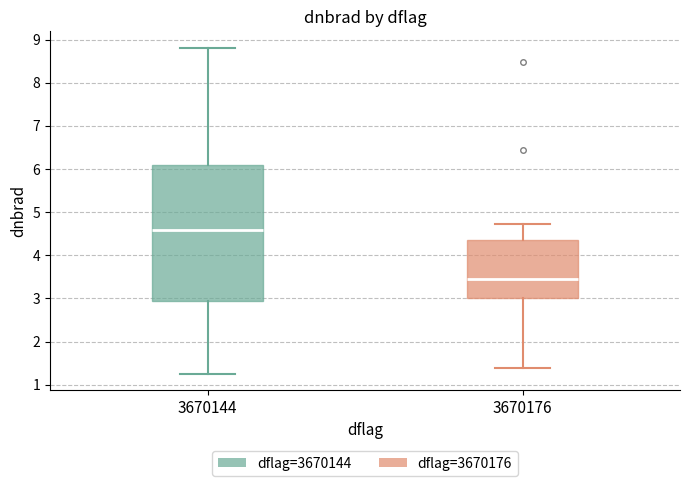

Where is the upper edge of the box at x = 3670144 on the y-axis? The values are not printed on the chart, so give them approximately, as read against the axis.

6.1